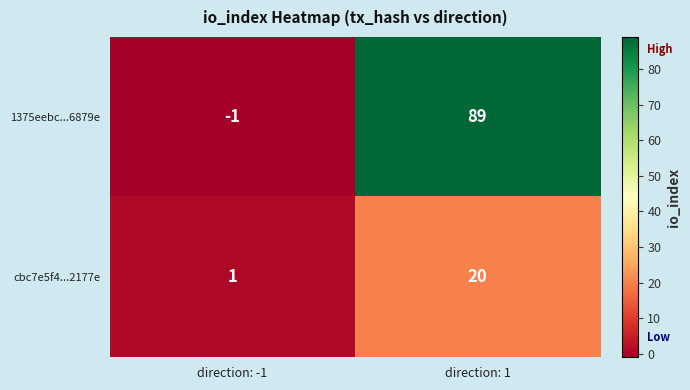

What is the difference between the highest and lowest values at direction: -1?

2